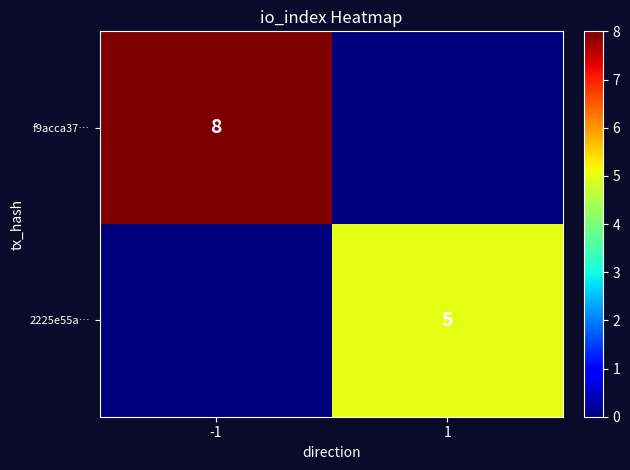

Is it true that 2225e55a… equals 5 at 1?

True